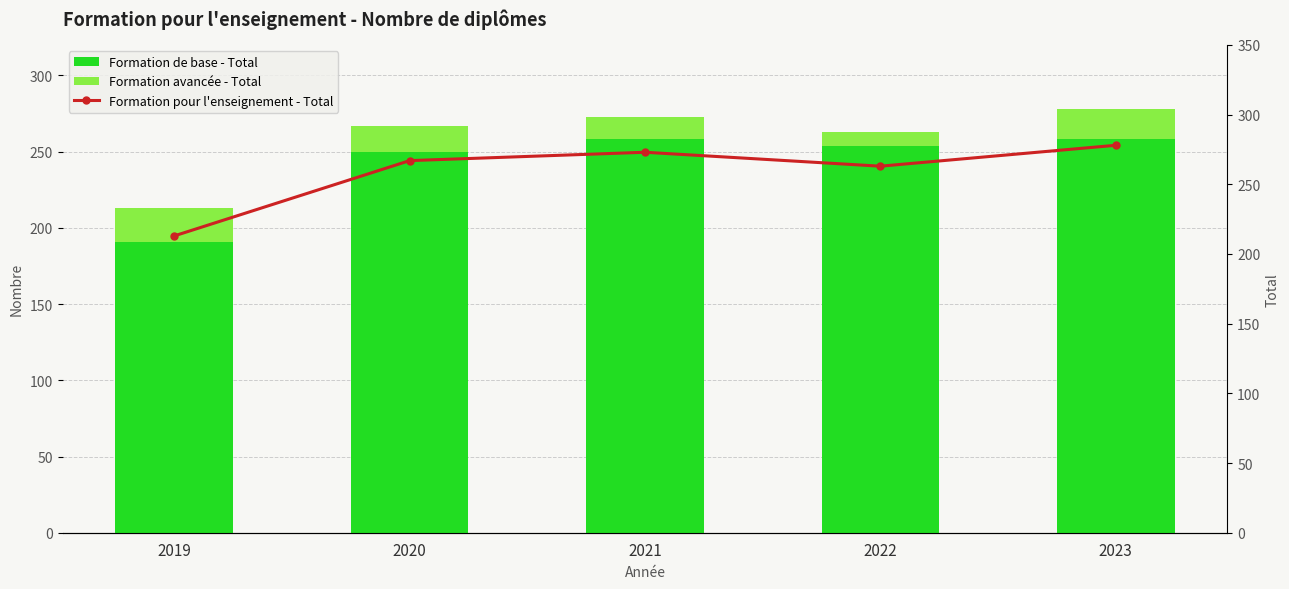

Count the Formation avancée - Total values in the range 15 to 20.

3